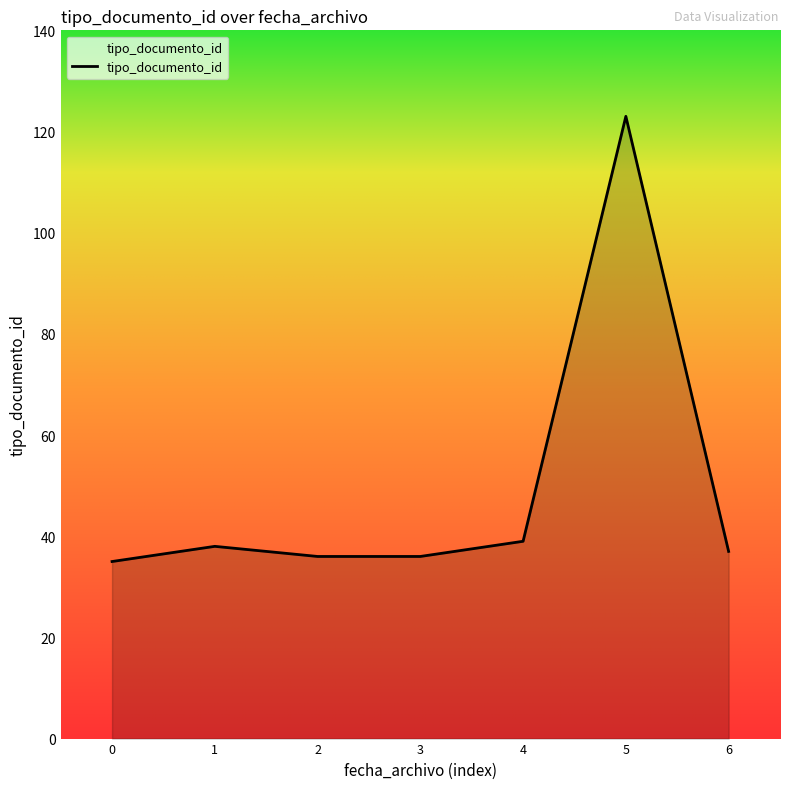

Is it true that the value at 6 is 23?

False